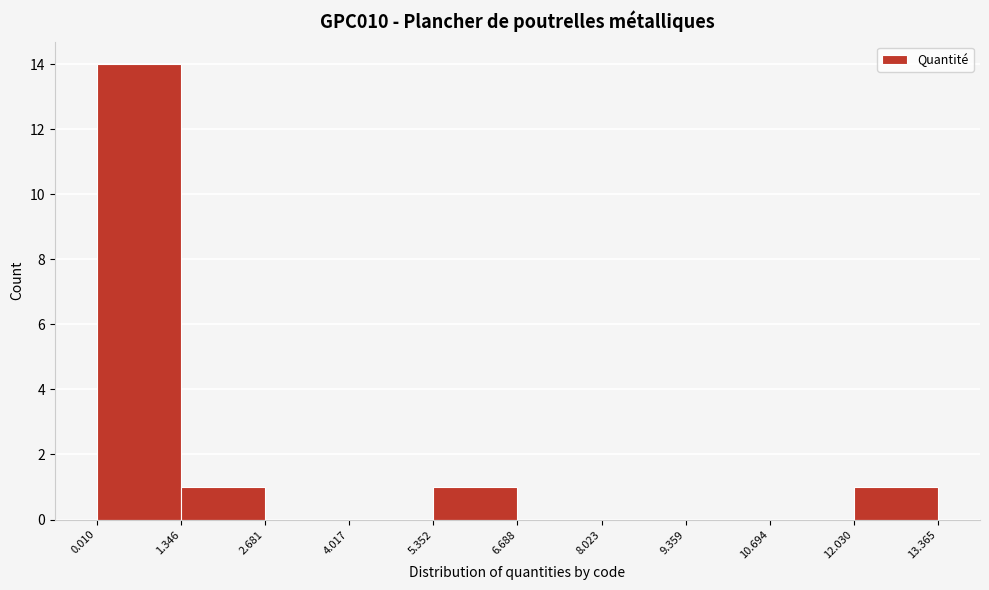

Reading left to right, list every bar in this chart as the range it spans on the x-axis followed by its height. The values are not printed on the chart, so give them approximately, as read against the axis.

0.010 to 1.346: 14
1.346 to 2.681: 1
2.681 to 4.017: 0
4.017 to 5.352: 0
5.352 to 6.688: 1
6.688 to 8.023: 0
8.023 to 9.359: 0
9.359 to 10.694: 0
10.694 to 12.030: 0
12.030 to 13.365: 1